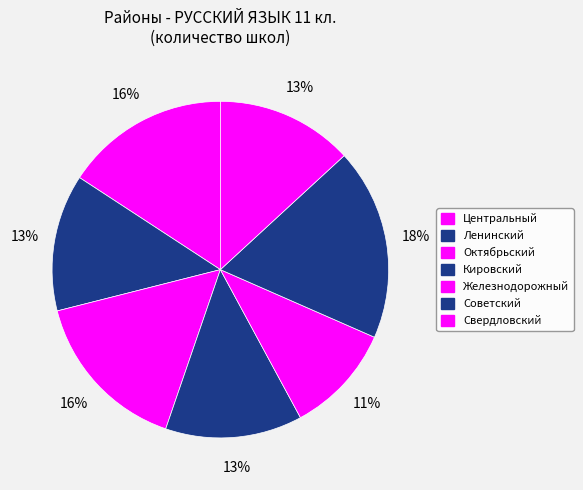

Which has a higher value, Советский or Центральный?

Советский